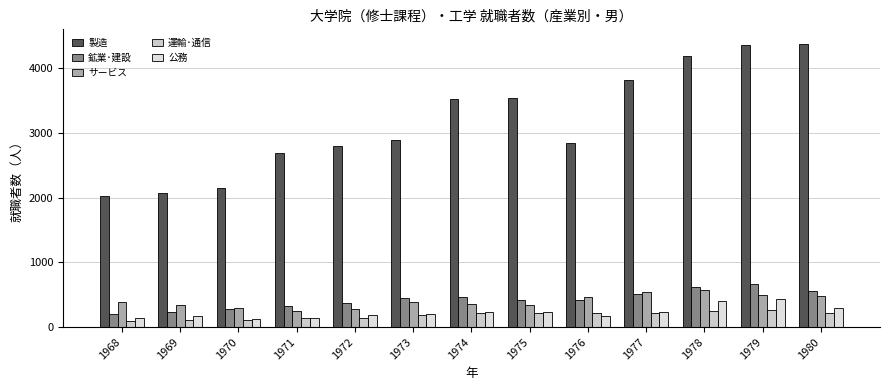

Is it true that 鉱業･建設 equals 273 at 1970?

True